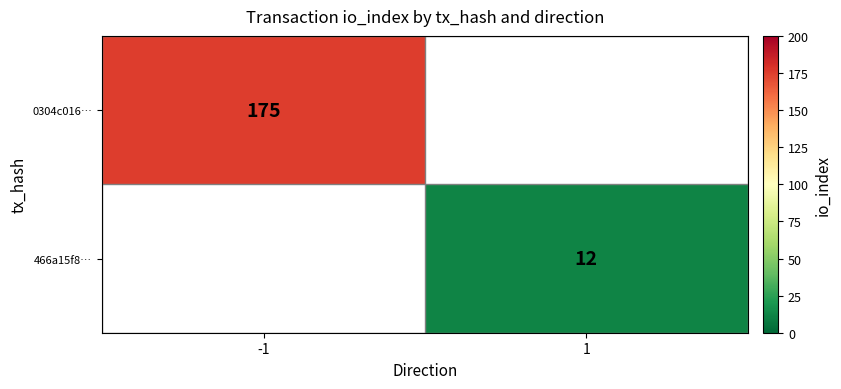

Which has a higher value, 1 or -1?

-1